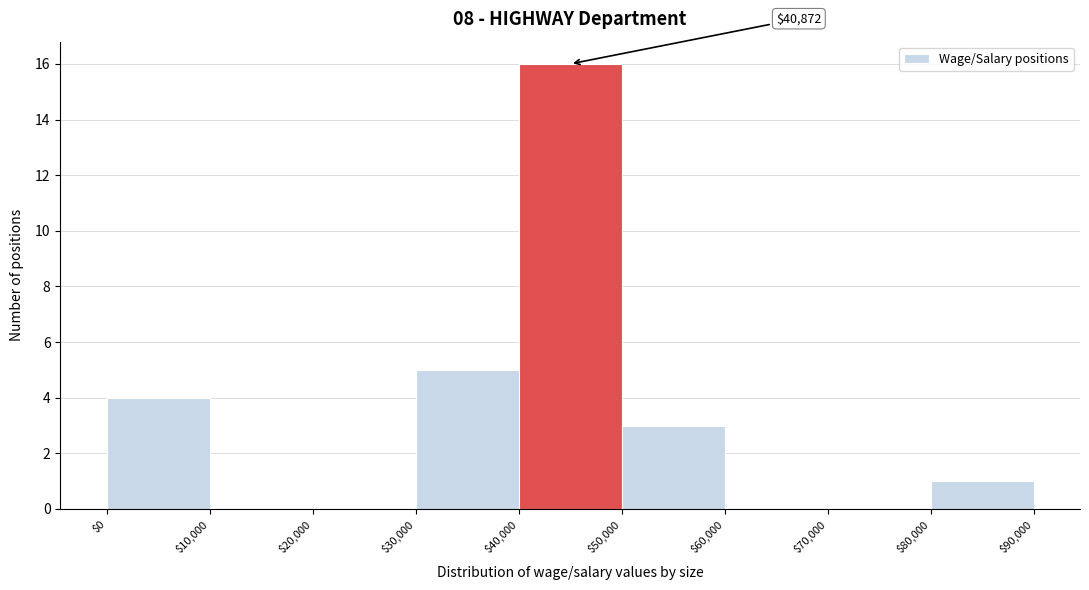

Over which range of the x-axis is the bar tallest?

$40,000 to $50,000